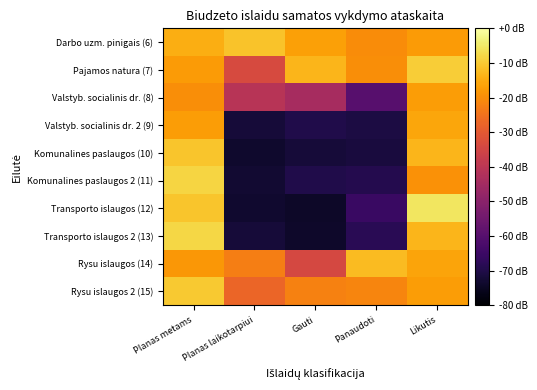

Reading left to right, what are all the values shown in this chart?

Darbo uzm. pinigais (6): Planas metams=-14.4	Planas laikotarpiui=-11.2	Gauti=-16.7	Panaudoti=-20.0	Likutis=-17.7
Pajamos natura (7): Planas metams=-17.7	Planas laikotarpiui=-33.5	Gauti=-13.3	Panaudoti=-20.0	Likutis=-9.4
Valstyb. socialinis dr. (8): Planas metams=-19.7	Planas laikotarpiui=-40.8	Gauti=-44.2	Panaudoti=-59.7	Likutis=-17.3
Valstyb. socialinis dr. 2 (9): Planas metams=-17.2	Planas laikotarpiui=-72.0	Gauti=-69.8	Panaudoti=-70.7	Likutis=-15.6
Komunalines paslaugos (10): Planas metams=-10.8	Planas laikotarpiui=-73.6	Gauti=-72.1	Panaudoti=-71.3	Likutis=-13.2
Komunalines paslaugos 2 (11): Planas metams=-8.2	Planas laikotarpiui=-73.0	Gauti=-69.9	Panaudoti=-69.1	Likutis=-19.3
Transporto islaugos (12): Planas metams=-10.9	Planas laikotarpiui=-73.3	Gauti=-74.3	Panaudoti=-65.5	Likutis=-5.5
Transporto islaugos 2 (13): Planas metams=-7.9	Planas laikotarpiui=-72.0	Gauti=-74.0	Panaudoti=-68.2	Likutis=-13.4
Rysu islaugos (14): Planas metams=-18.2	Planas laikotarpiui=-22.6	Gauti=-34.1	Panaudoti=-12.3	Likutis=-16.1
Rysu islaugos 2 (15): Planas metams=-10.1	Planas laikotarpiui=-27.2	Gauti=-22.0	Panaudoti=-21.3	Likutis=-17.2